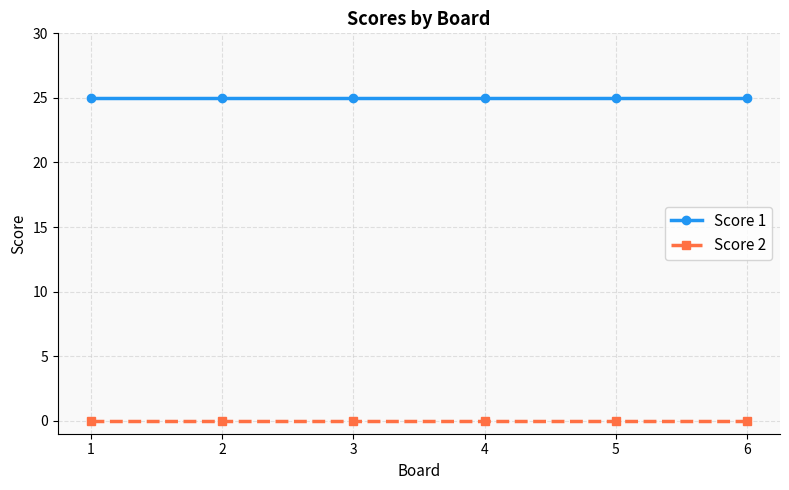

True or false: Score 1 and Score 2 intersect in this chart.

False